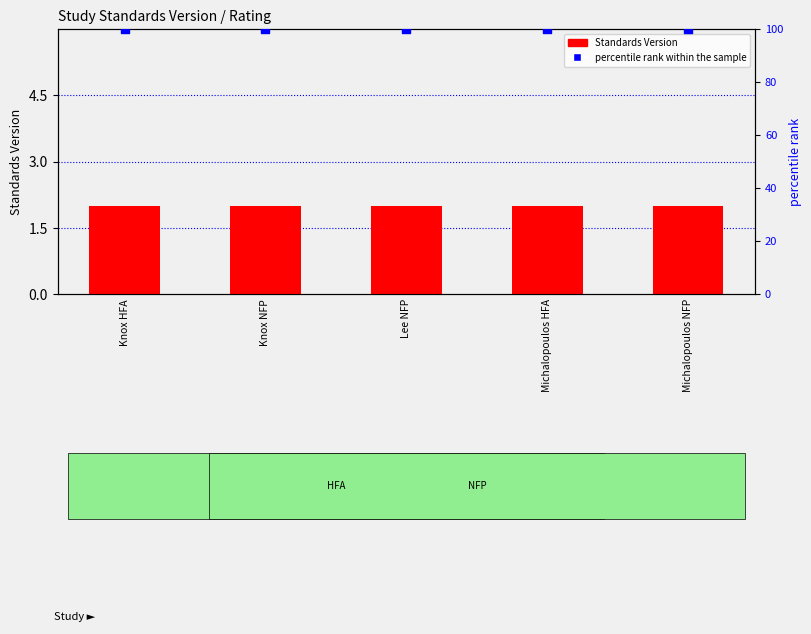

Which series contains the lowest Y value?

Standards Version